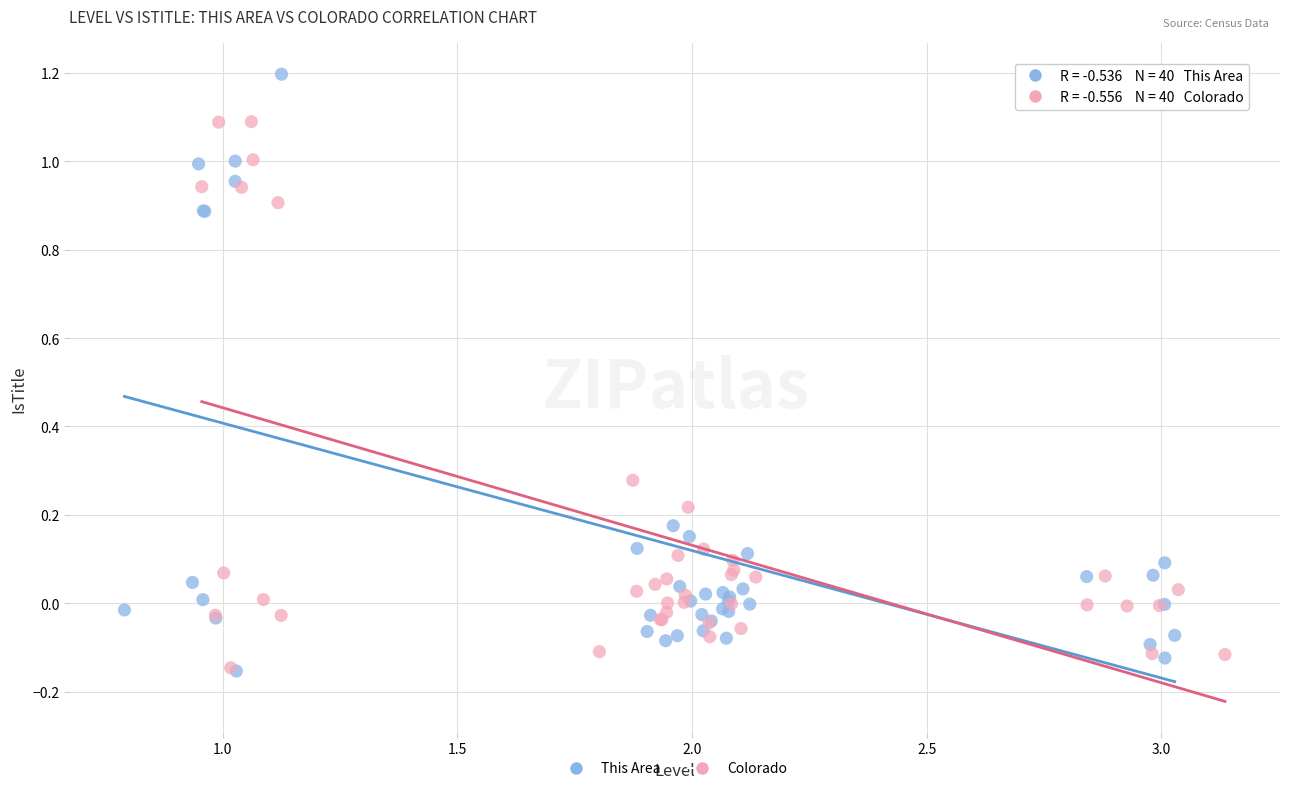

Which series reaches the maximum Y coordinate?

This Area